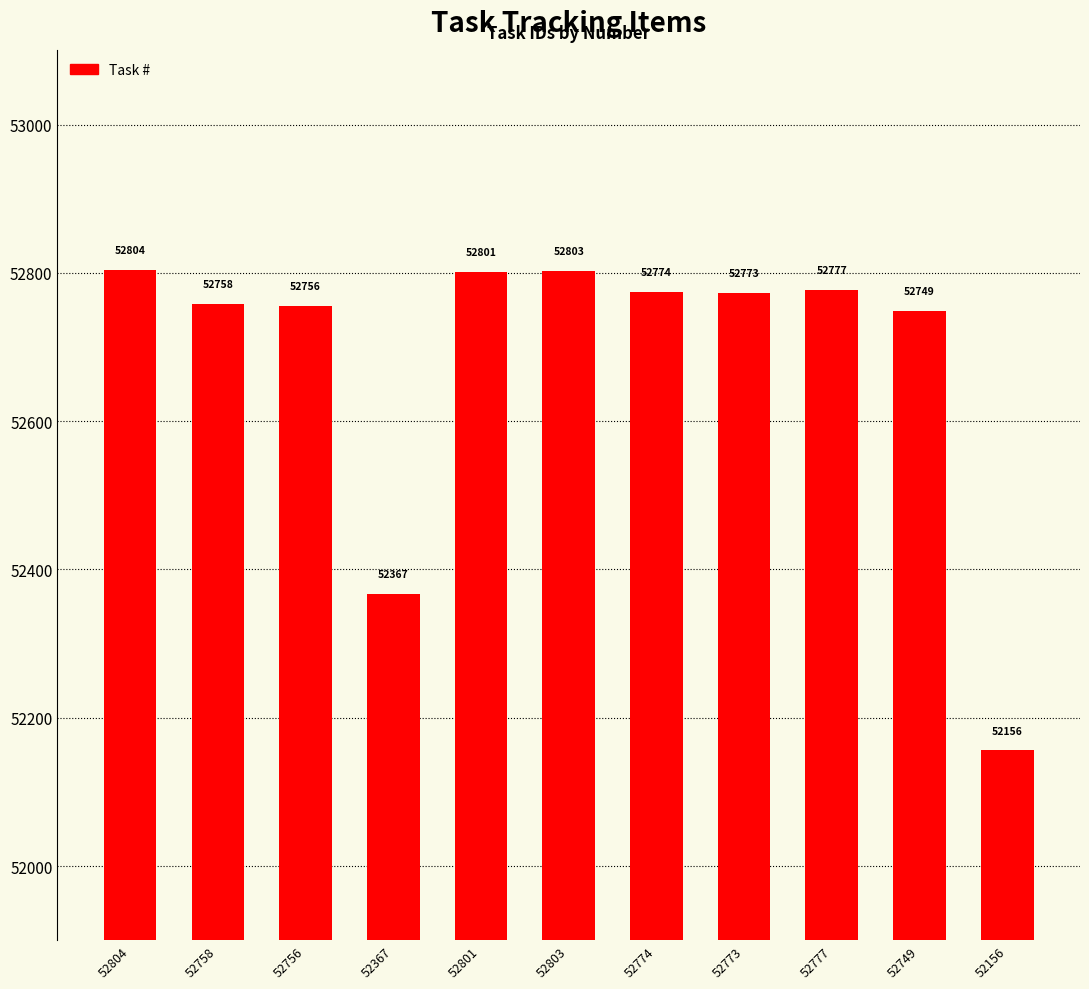

The value at 52773 is 11201. True or false?

False